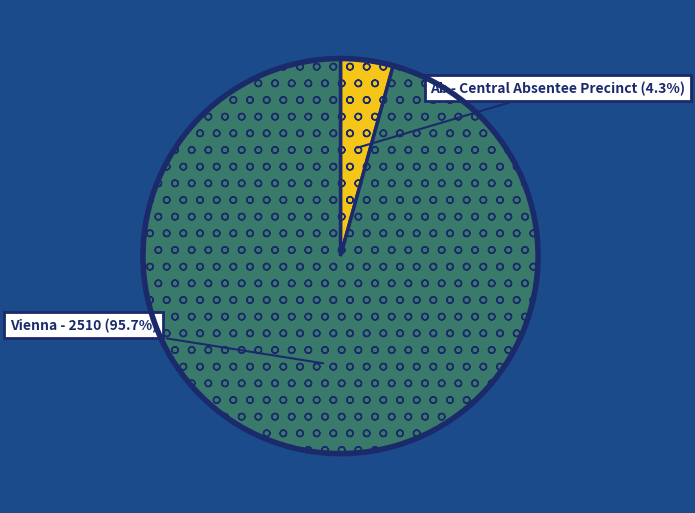

What portion of the pie excludes Ab - Central Absentee Precinct?

95.7%